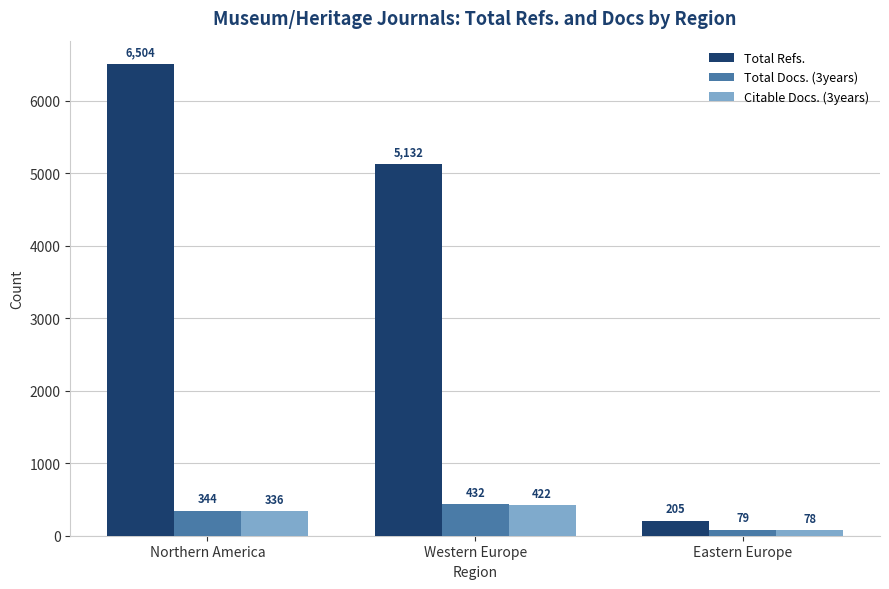

Rank the categories by Total Refs. value from highest to lowest.

Northern America, Western Europe, Eastern Europe